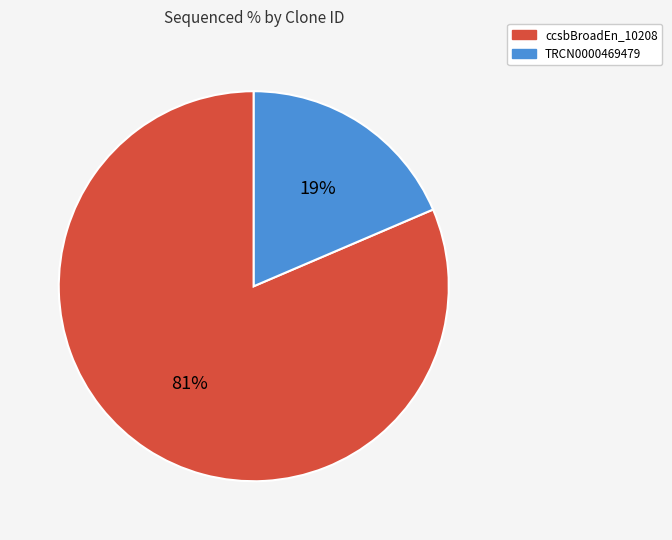

How many segments does this pie chart have?

2